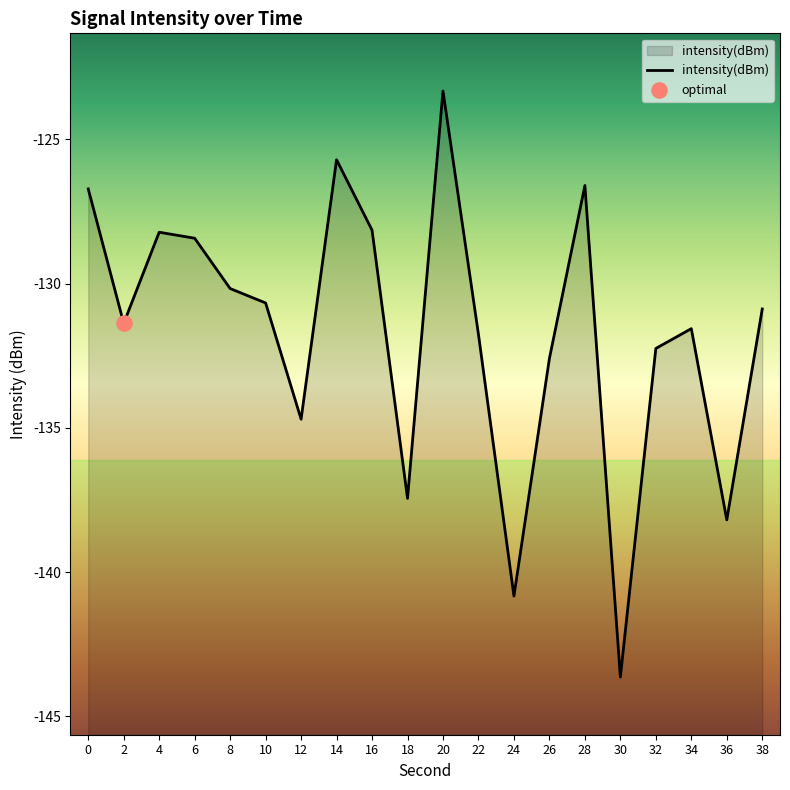

What is the change in value from 16 to 34?

-3.4